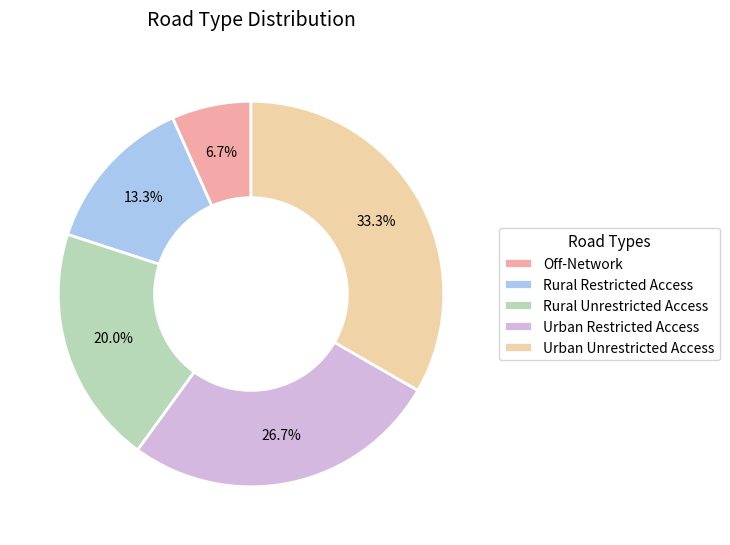

What is the smallest slice in the pie chart?

Off-Network